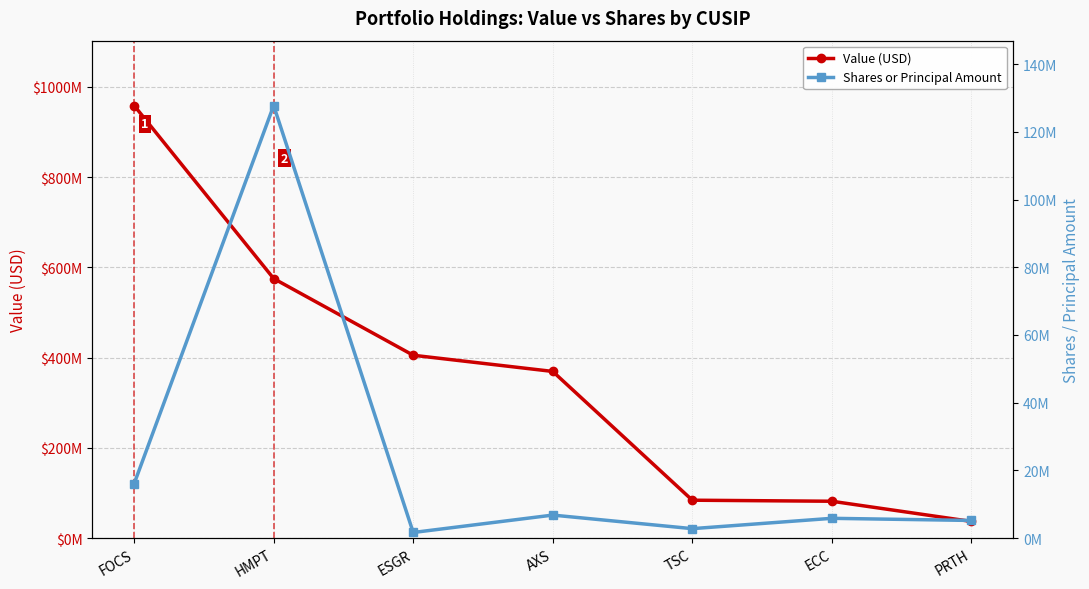

In Shares or Principal Amount, how many points are lower than both neighbors (excluding endpoints)?

2